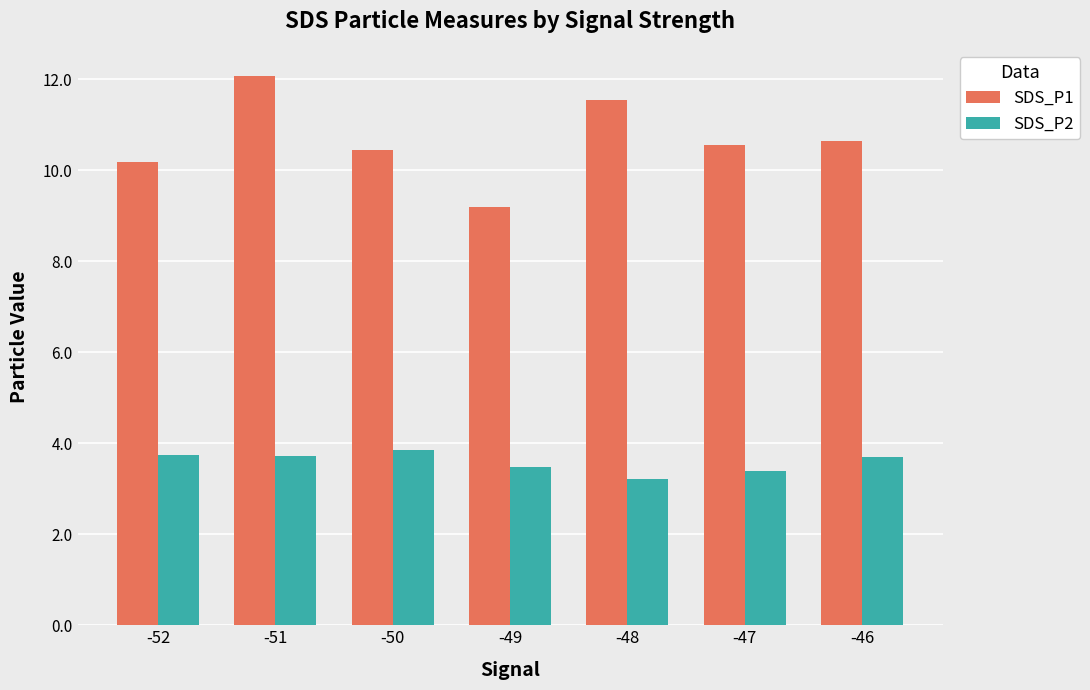

What is the average value of the SDS_P2 series?

3.6